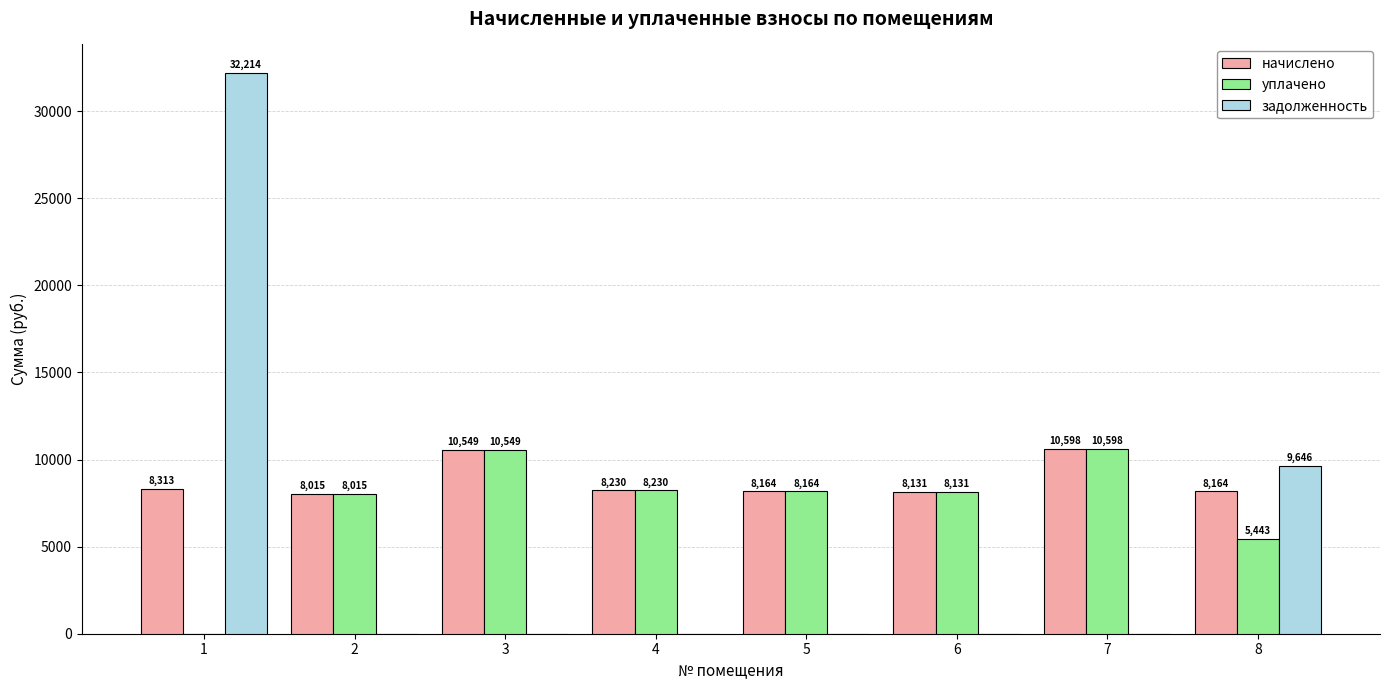

Which series has the widest spread of values?

задолженность